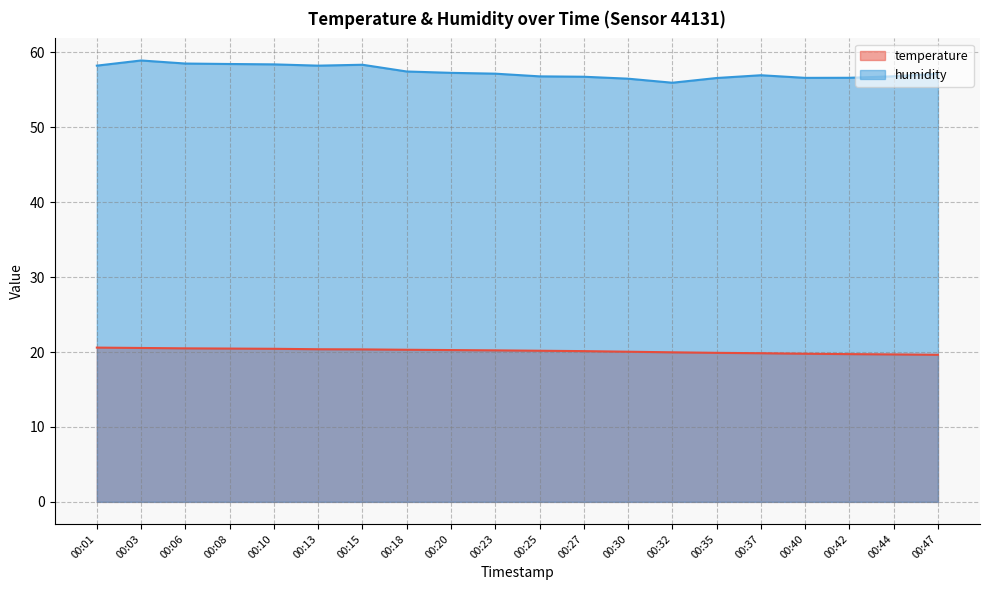

At which label does humidity reach its peak?

00:03